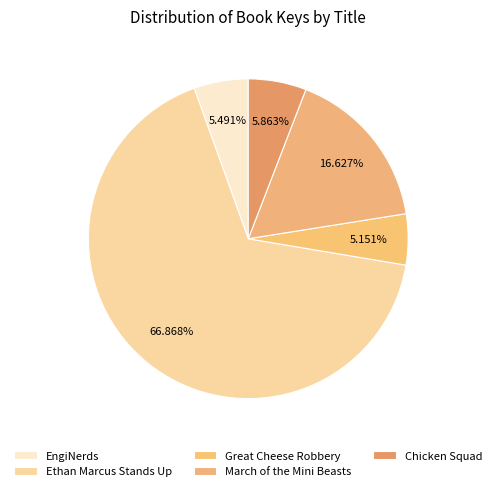

Is there a majority slice in this chart?

Yes